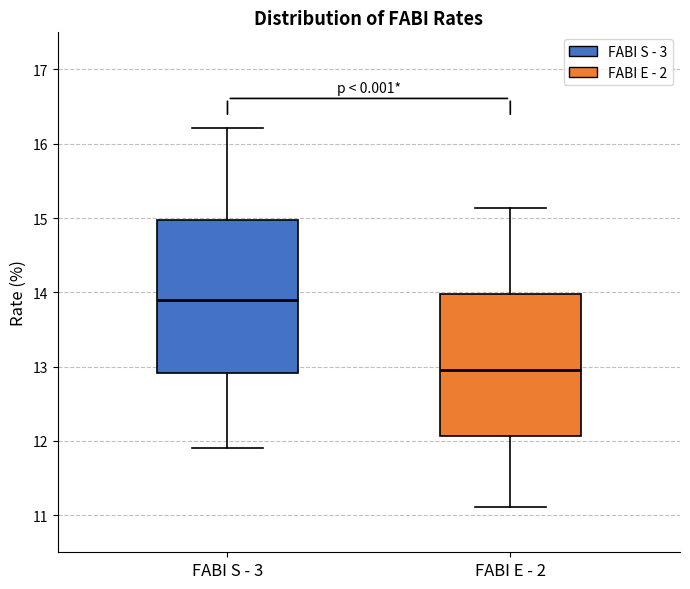

Which box is the tallest, from its lower edge to its upper edge?

FABI S - 3